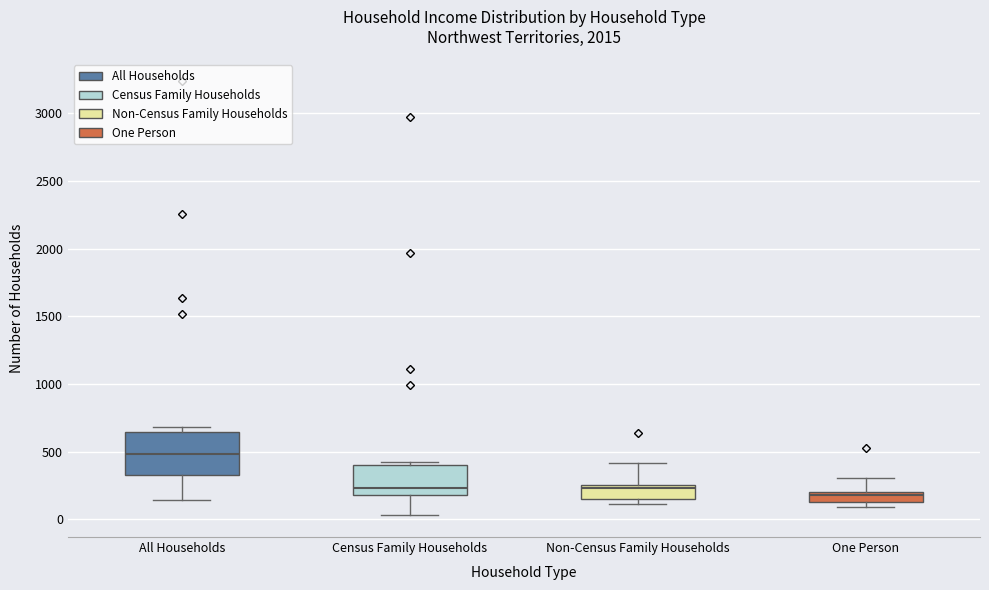

Comparing the boxes themselves (not the whiskers), which one is the tallest?

All Households